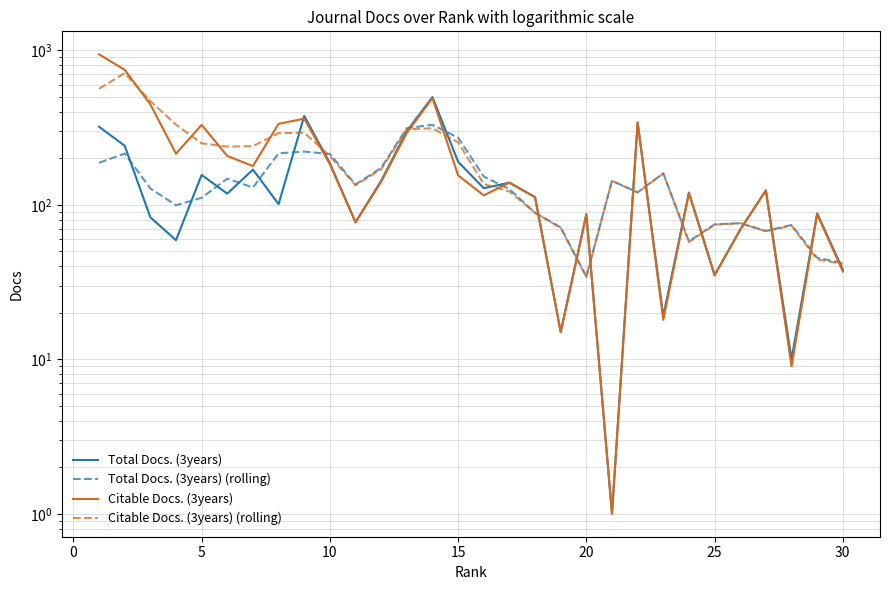

What are all the series names shown in the legend?

Total Docs. (3years), Total Docs. (3years) (rolling), Citable Docs. (3years), Citable Docs. (3years) (rolling)